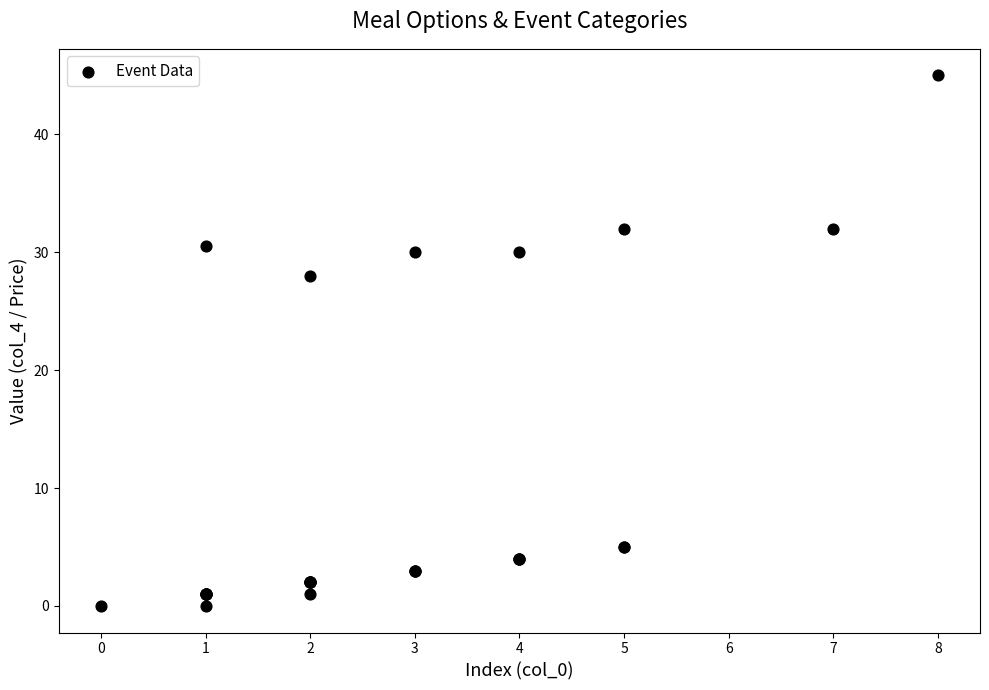

What Y value in the scatter plot is closest to 22?

28.0